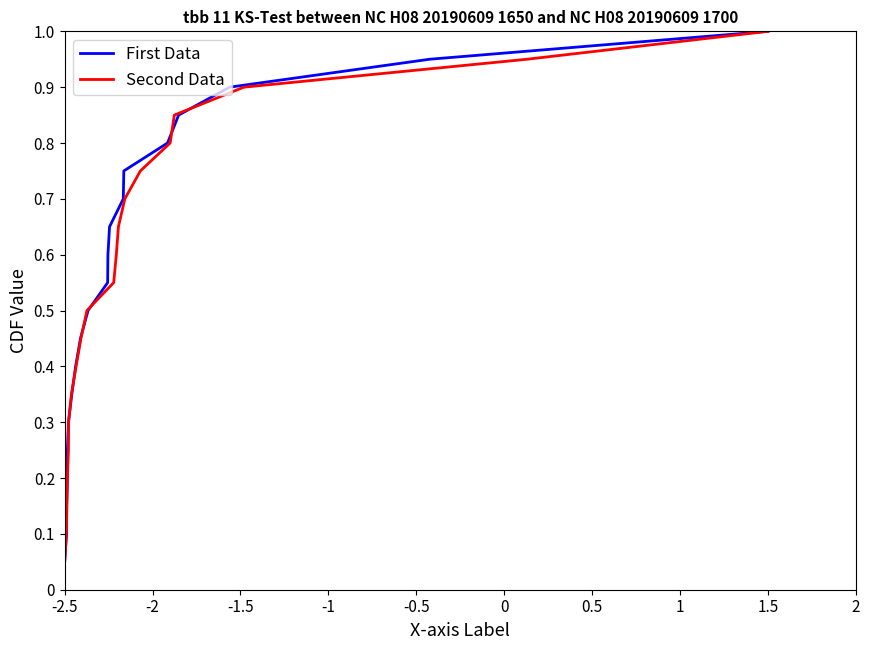

Which category has the lowest value in the First Data series?

-2.5